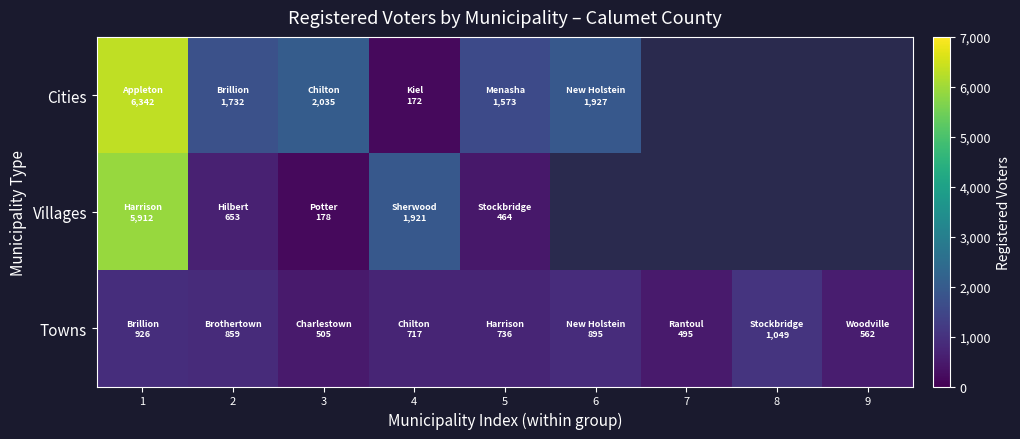

At which category is the sum across all series the highest?

1